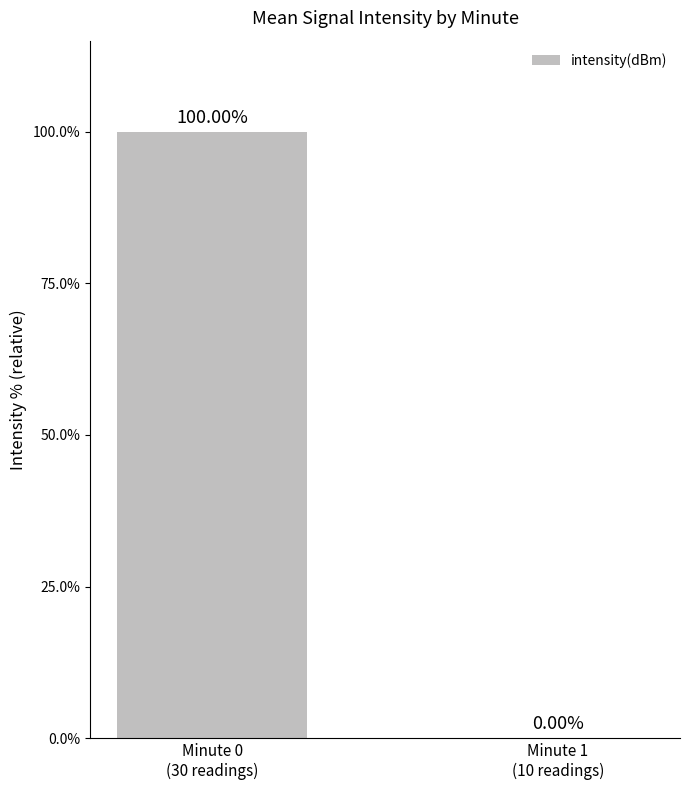

What is the sum of the values at Minute 1
(10 readings) and Minute 0
(30 readings)?

100